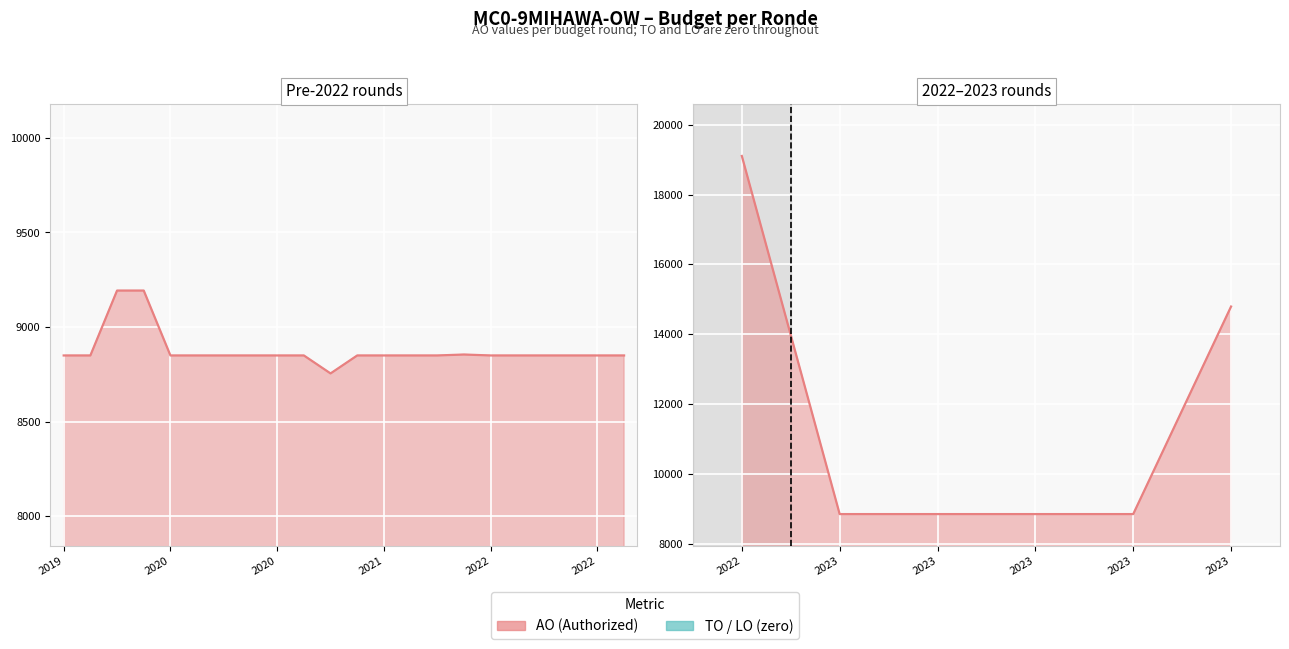

True or false: TO has more than 0 interior local peaks.

False